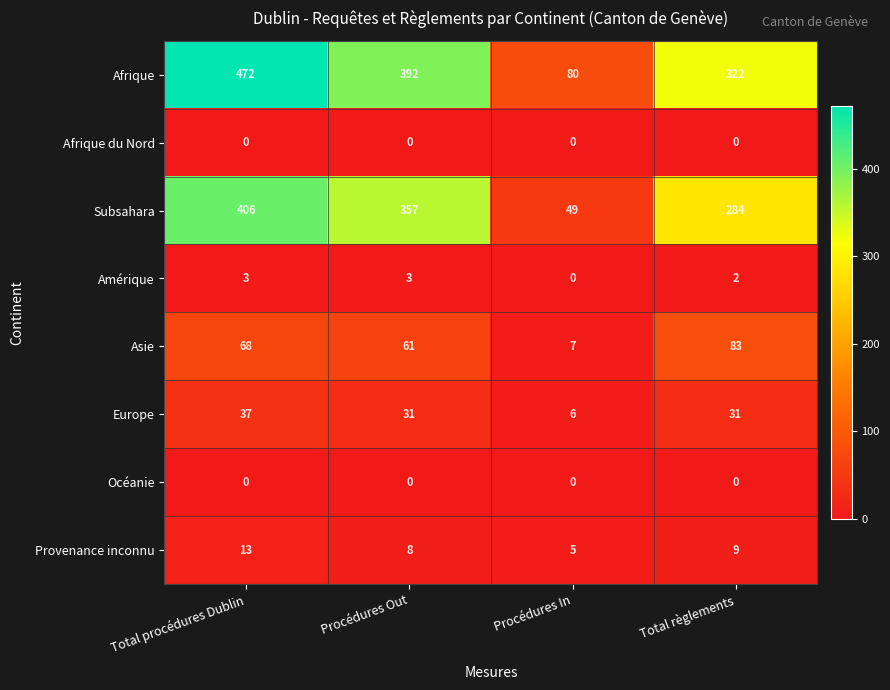

What is the highest value of the Europe series?

37